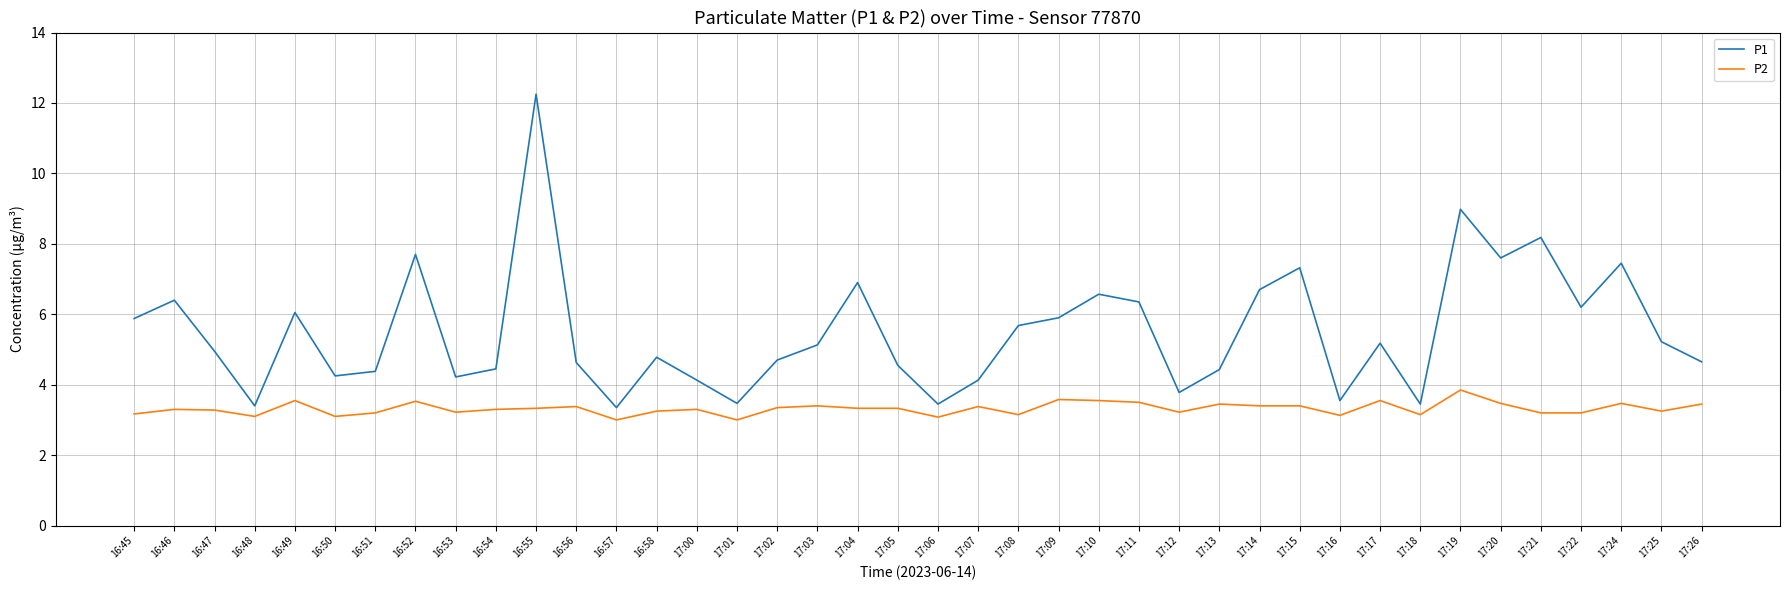

Which series has the largest total across all categories?

P1